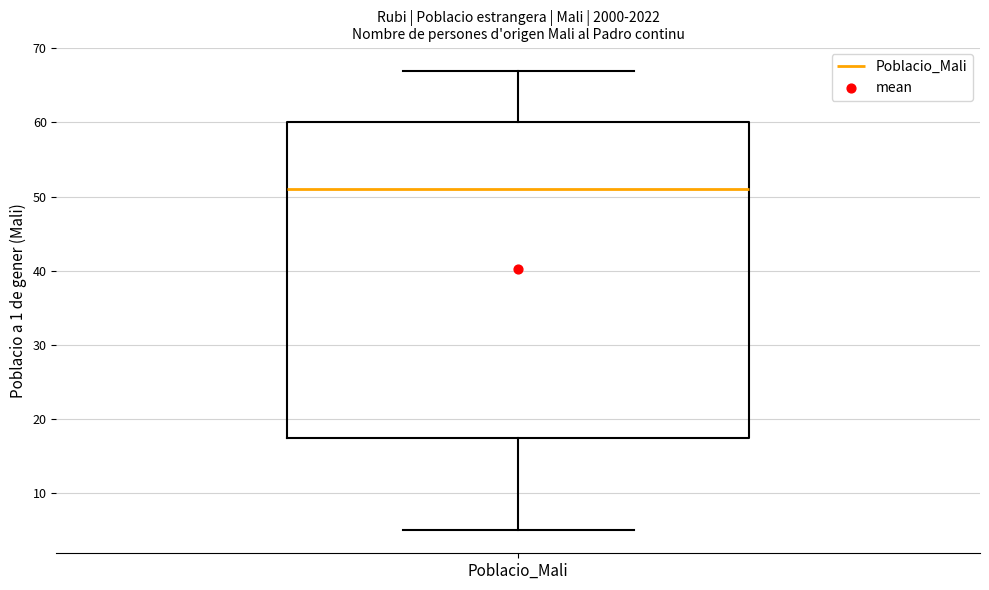

Where does the upper whisker of the box for Poblacio_Mali end on the y-axis? The values are not printed on the chart, so give them approximately, as read against the axis.

67